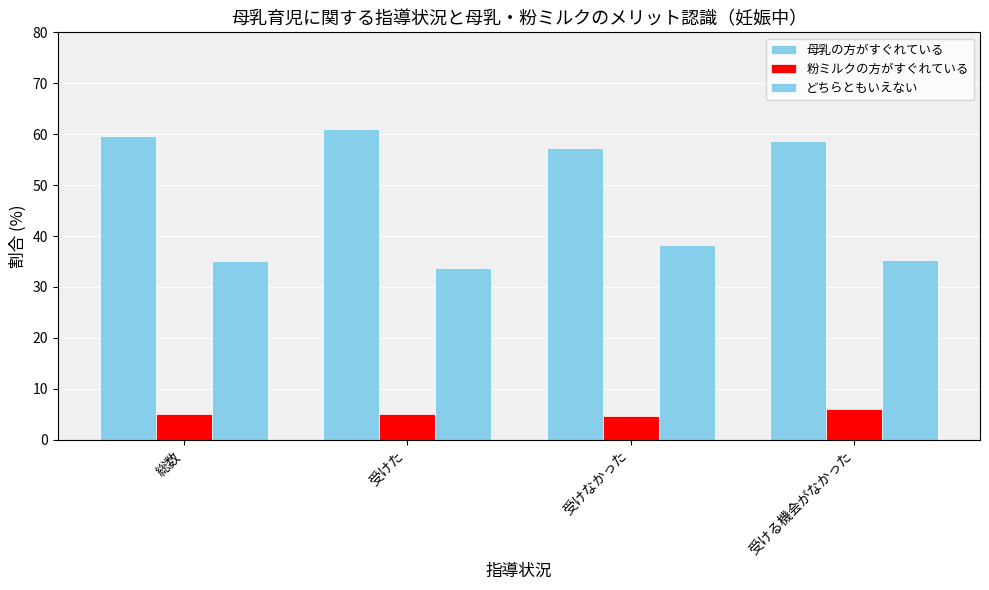

How many data points does each series have?

4